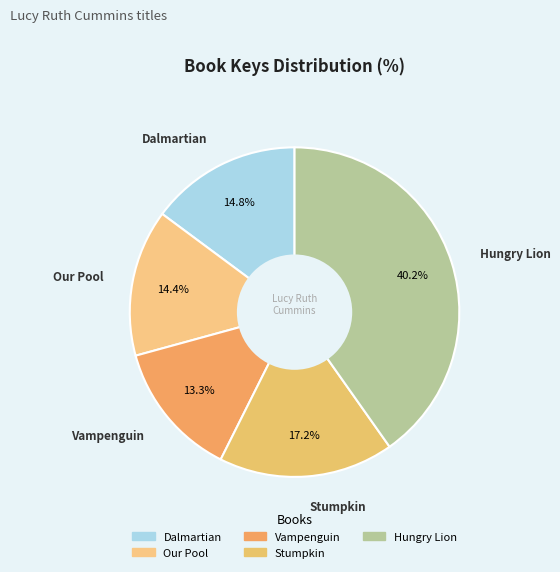

What is the ratio of the value at Vampenguin to the value at Stumpkin?

0.8